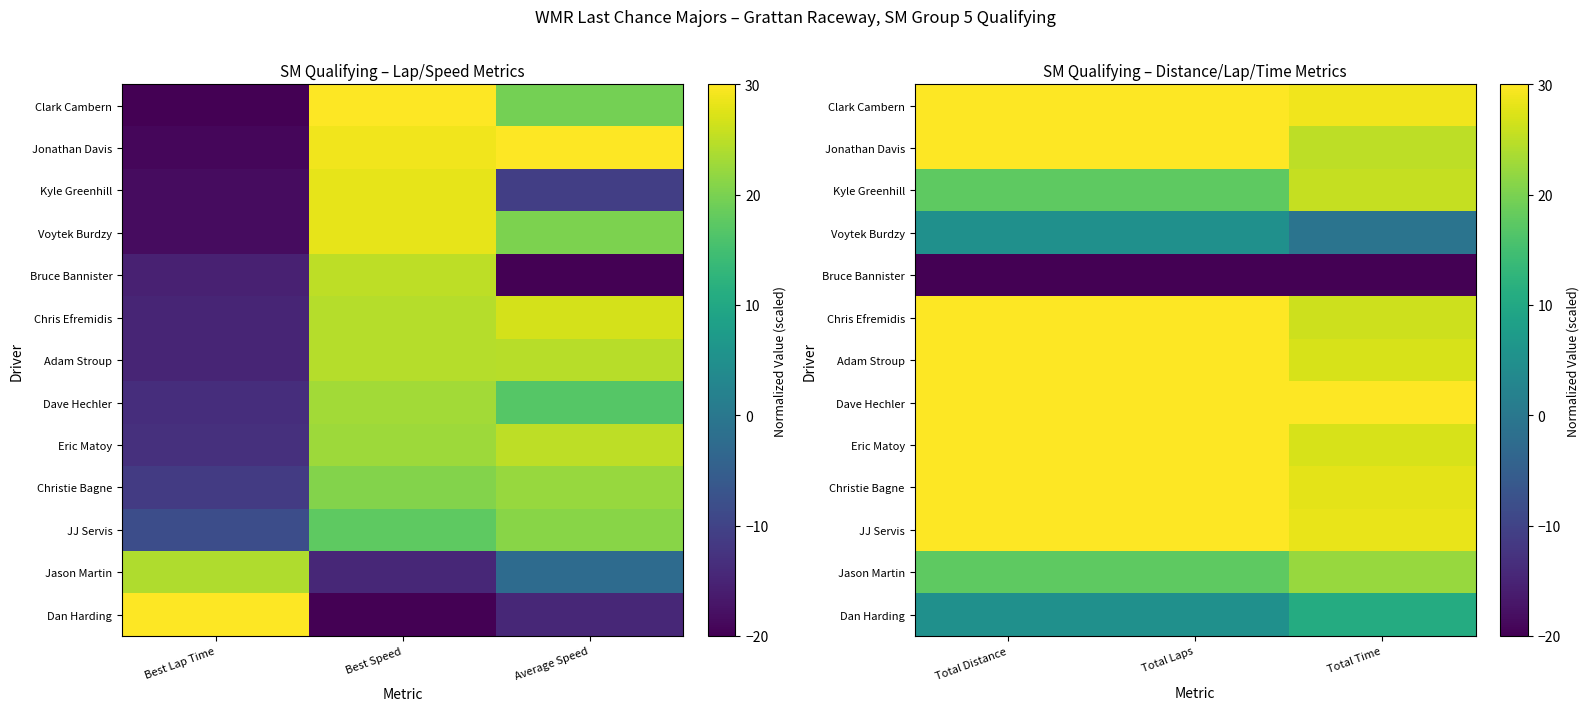

What is the spread (max minus min) of values at Total Distance?

50.0